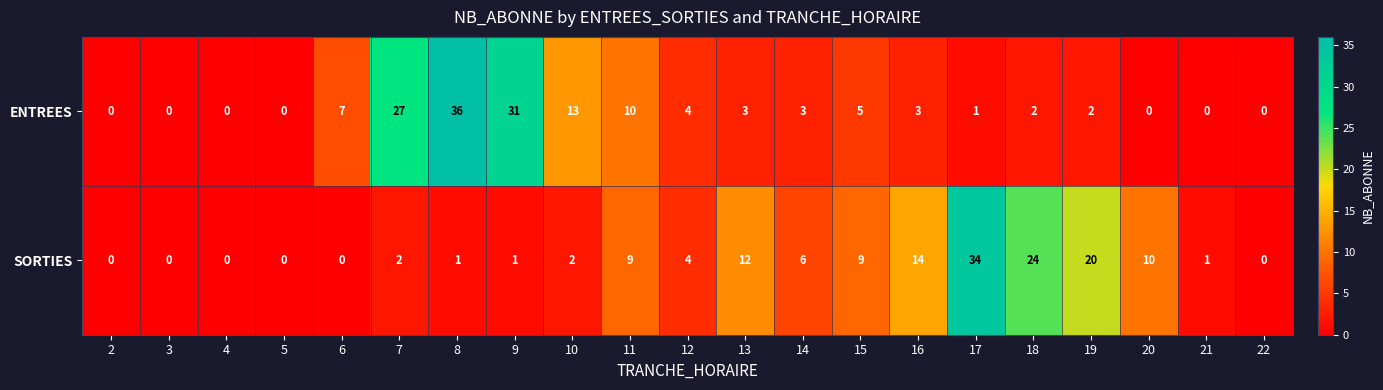

List the series in order of their overall mean, highest first.

SORTIES, ENTREES